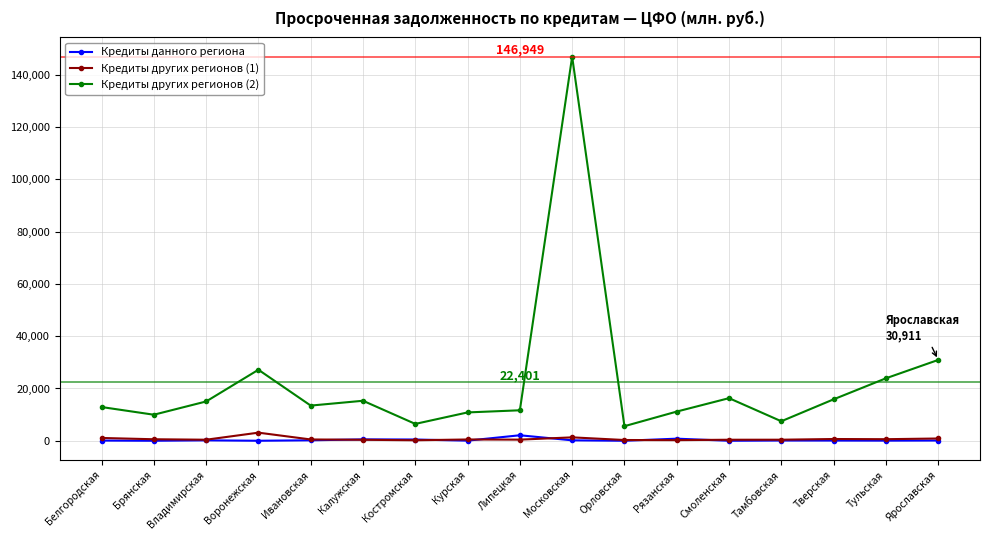

What is the label of the 8th point from the right?

Московская